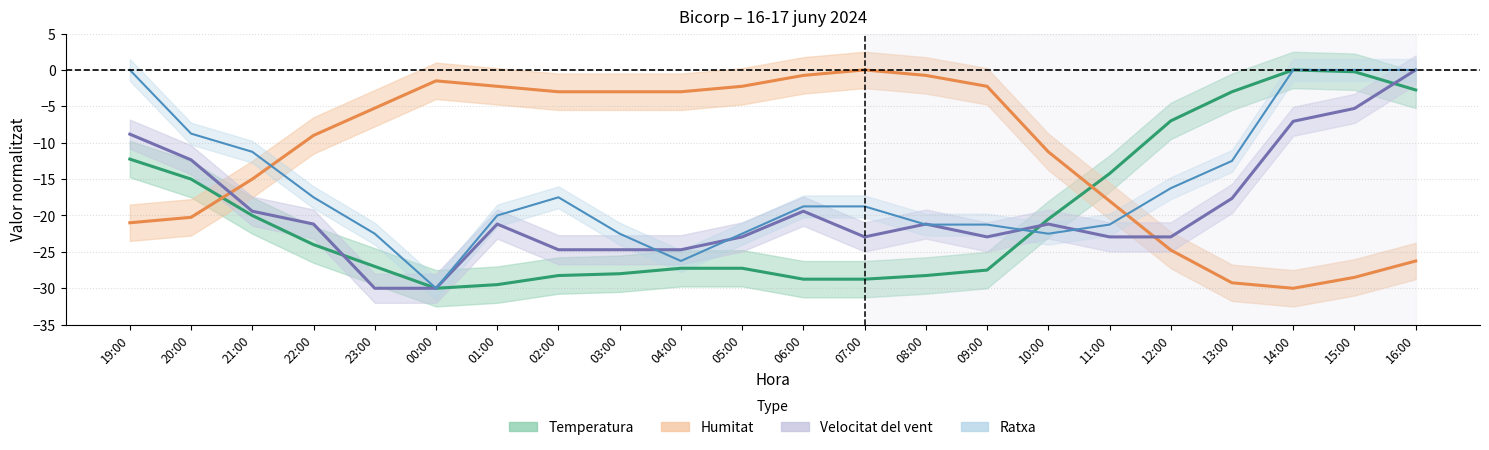

Where do Ratxa and Temperatura first cross each other?

09:00 and 10:00